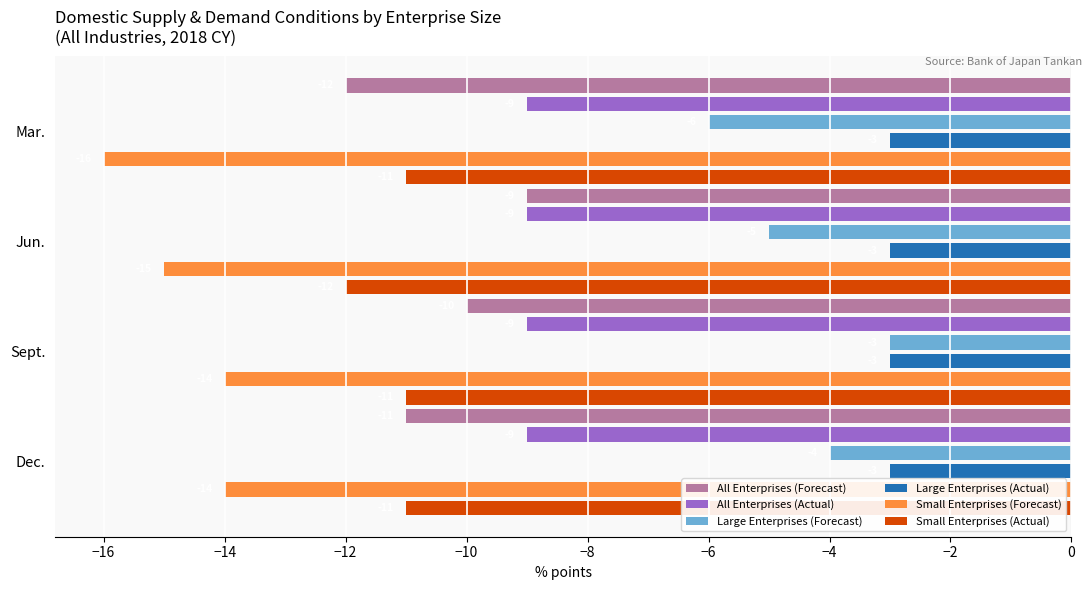

What is the total value across all series at Sept.?

-50